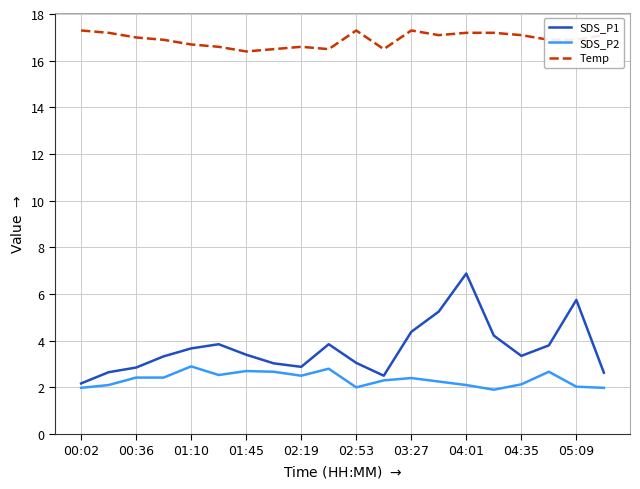

Count the number of data series in this chart.

3